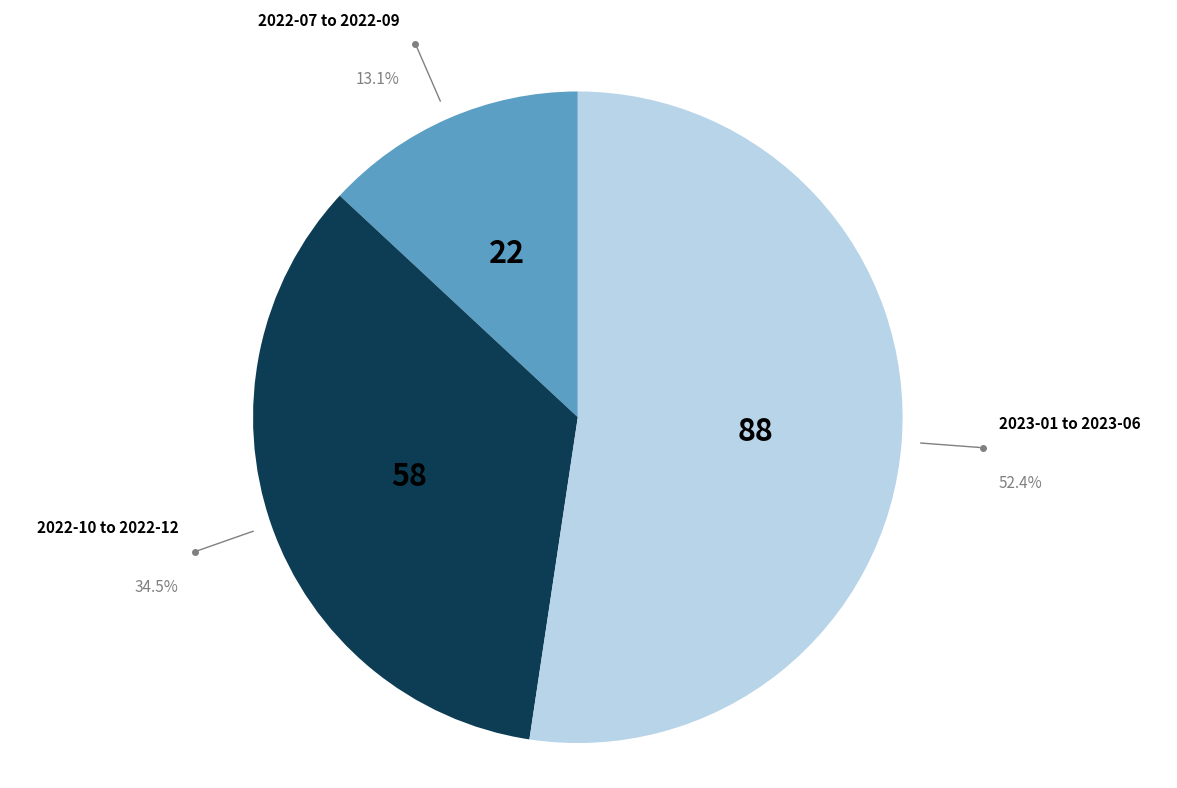

To the nearest percent, what is the difference between the largest and smallest slice percentages?

39%